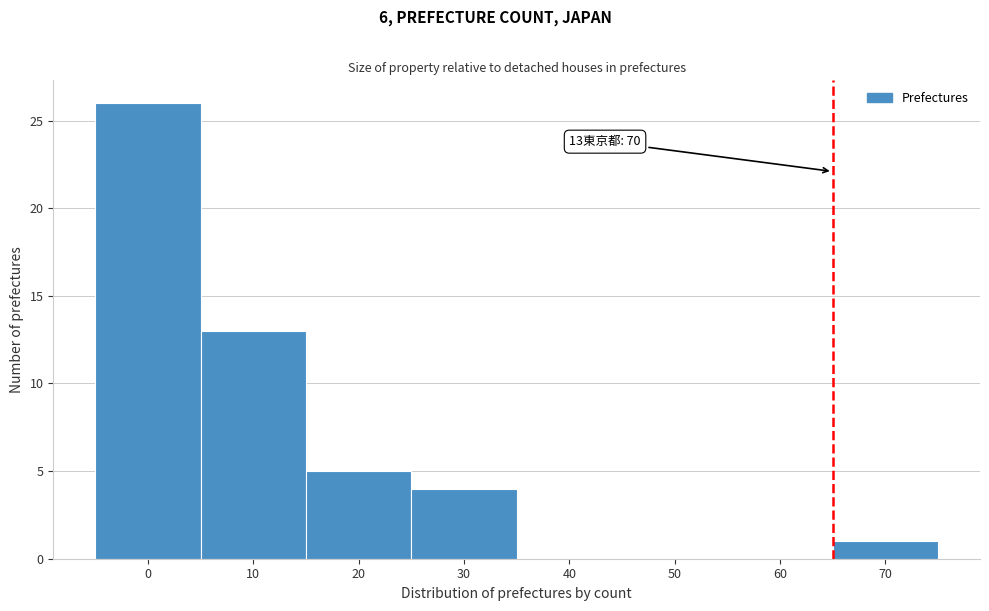

Reading left to right, transcribe all the data shown in this chart.

0=26	10=13	20=5	30=4	40=0	50=0	60=0	70=1